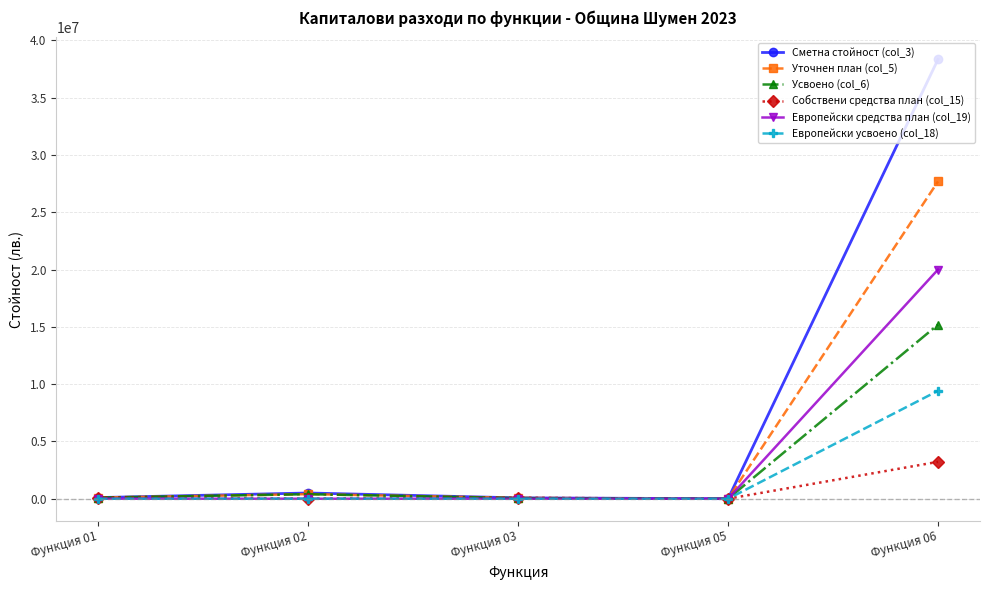

How many lines are shown in the chart?

6